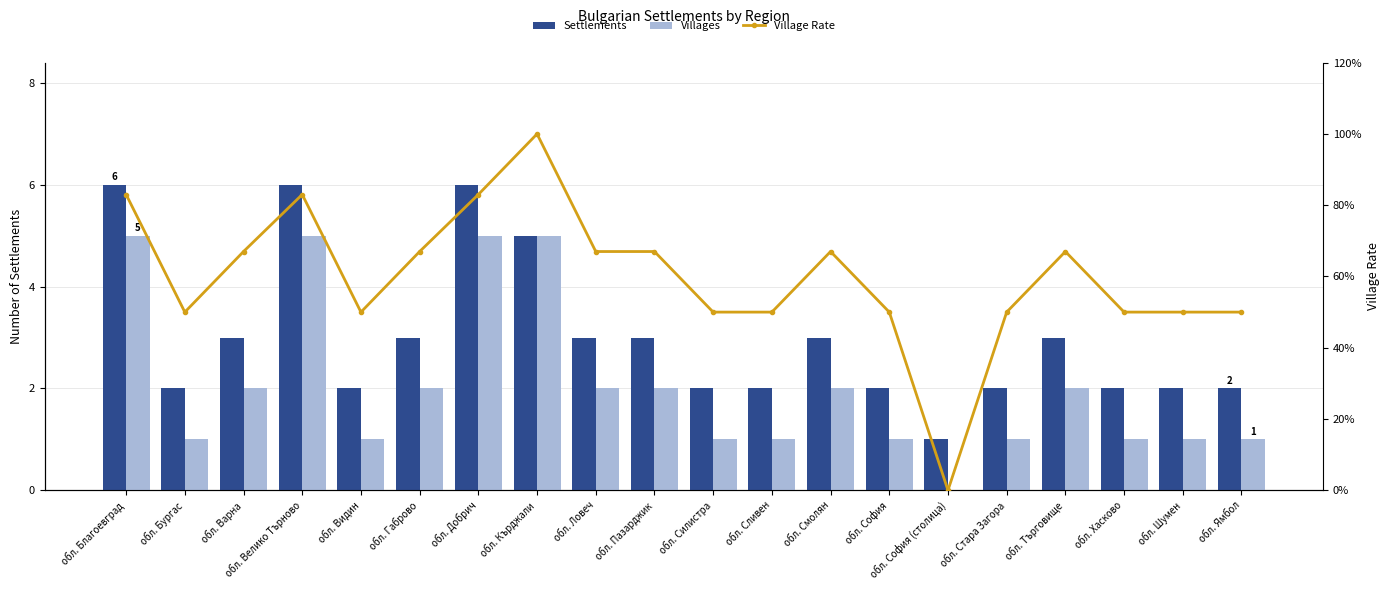

How many values in the Villages series are below 2?

10